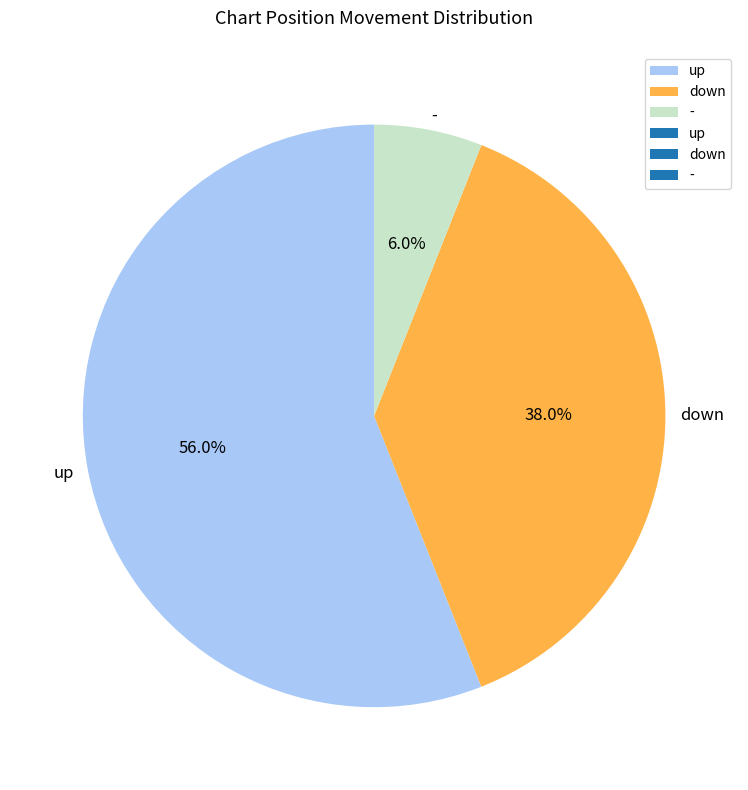

Combined, what portion of the pie is - and up?

62.0%